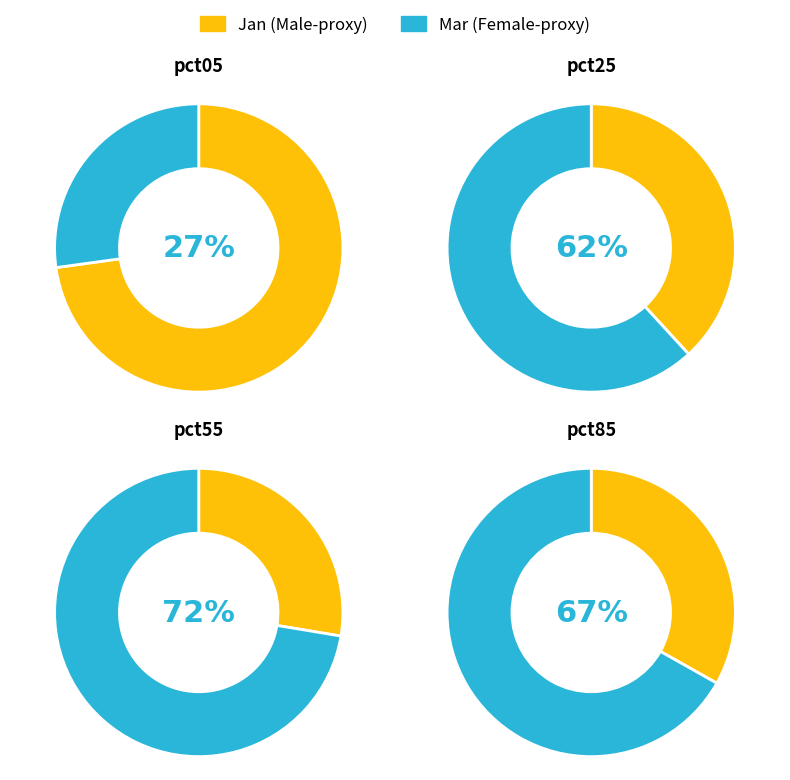

Which series has the largest range (max minus min)?

pct05